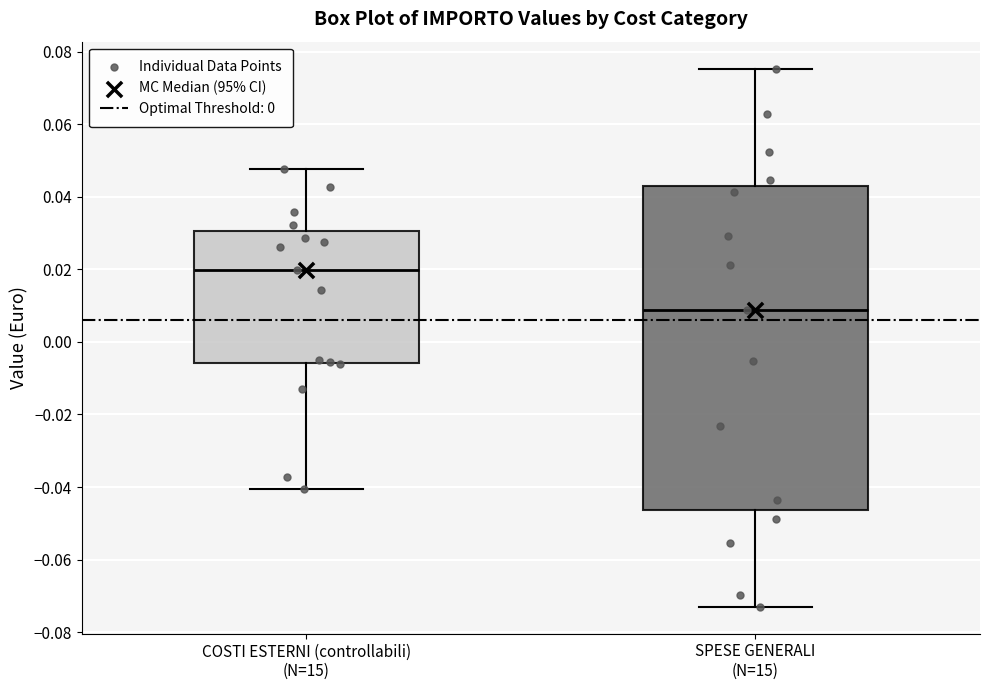

Which box has the lowest median line?

SPESE GENERALI (N=15)